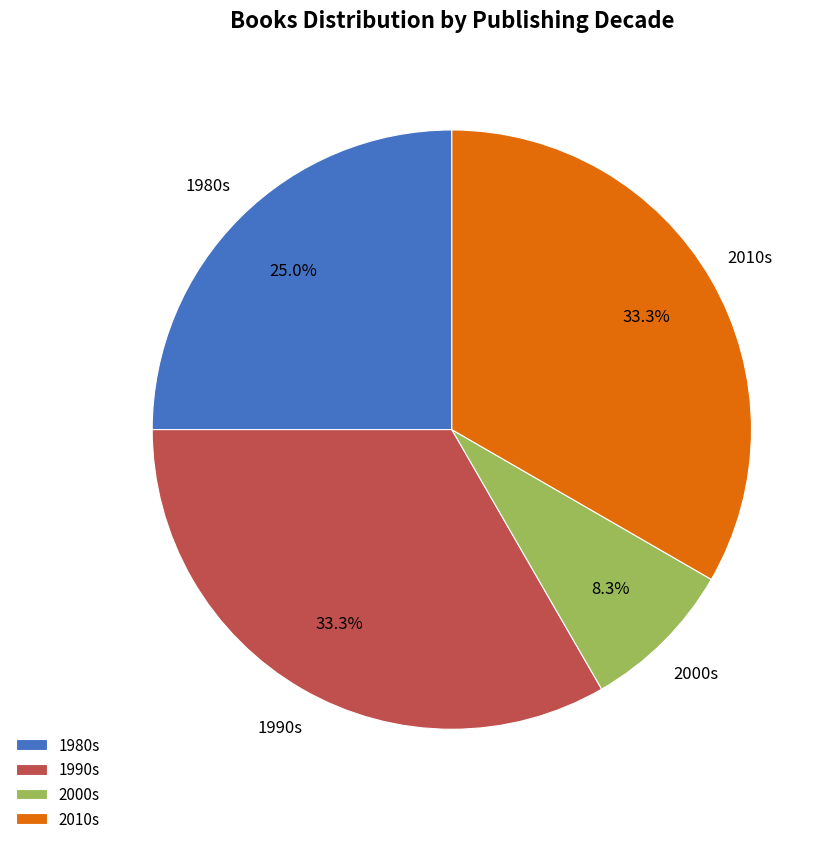

Approximately how many times larger is the value at 2000s compared to 1980s?

0.3